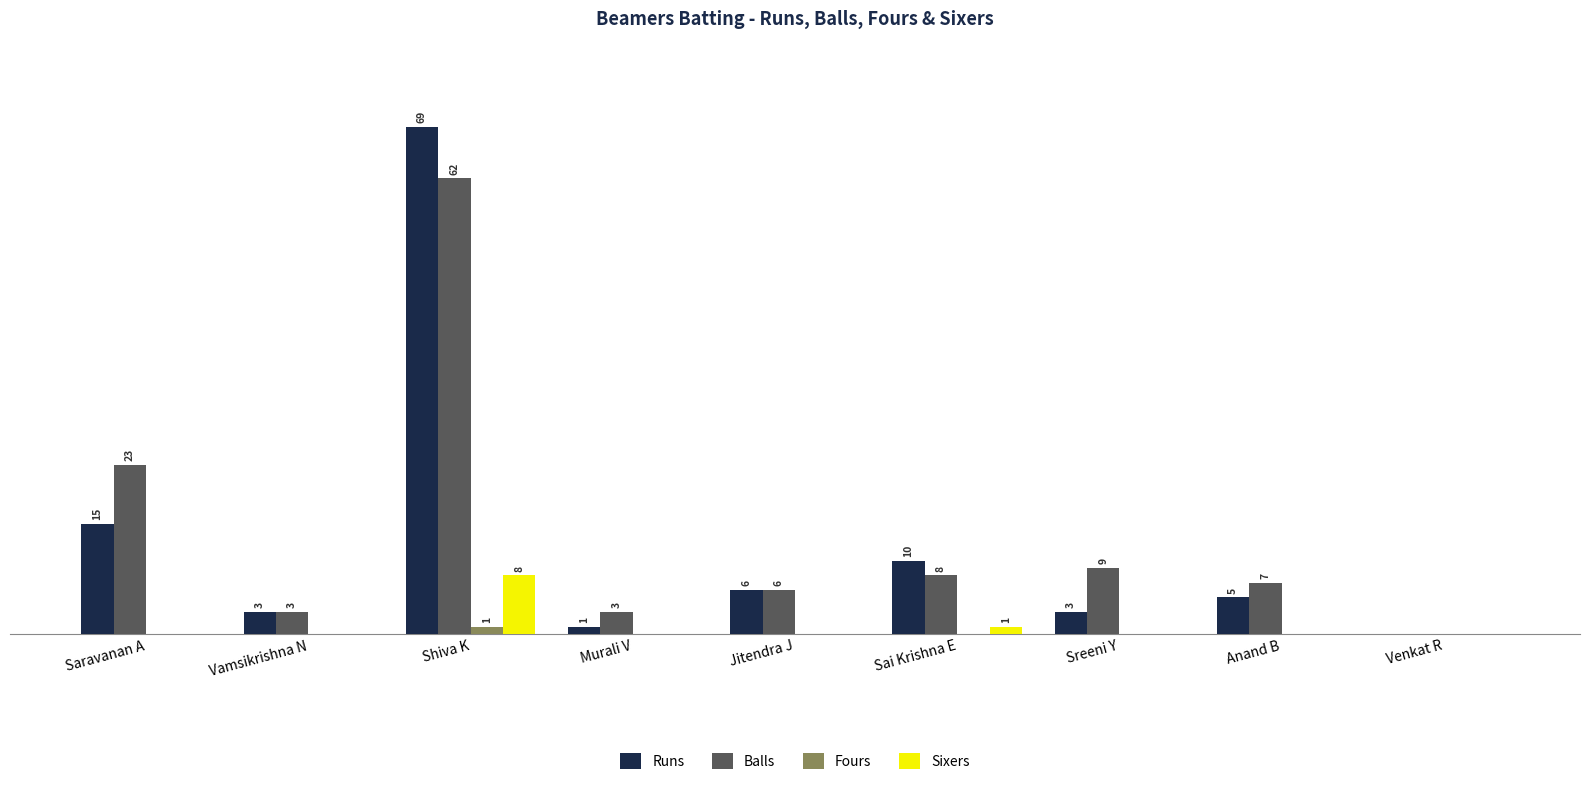

Are the bars horizontal?

No